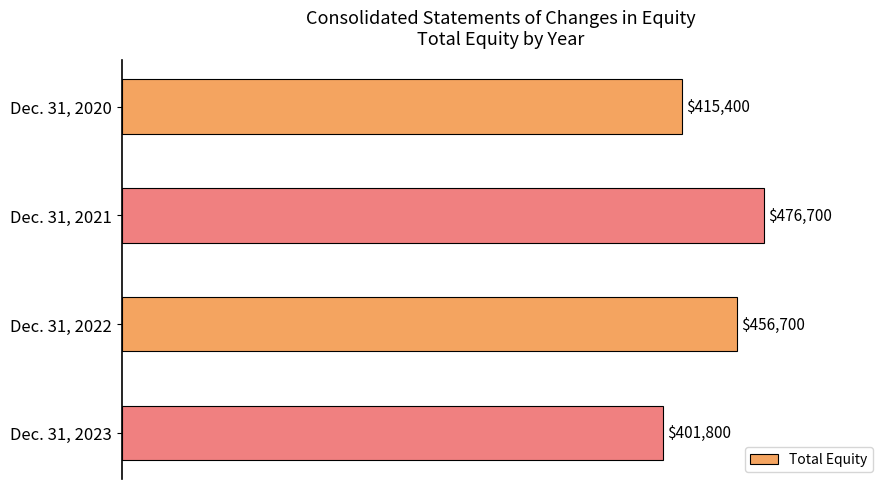

Rank the categories by value from highest to lowest.

Dec. 31, 2021, Dec. 31, 2022, Dec. 31, 2020, Dec. 31, 2023